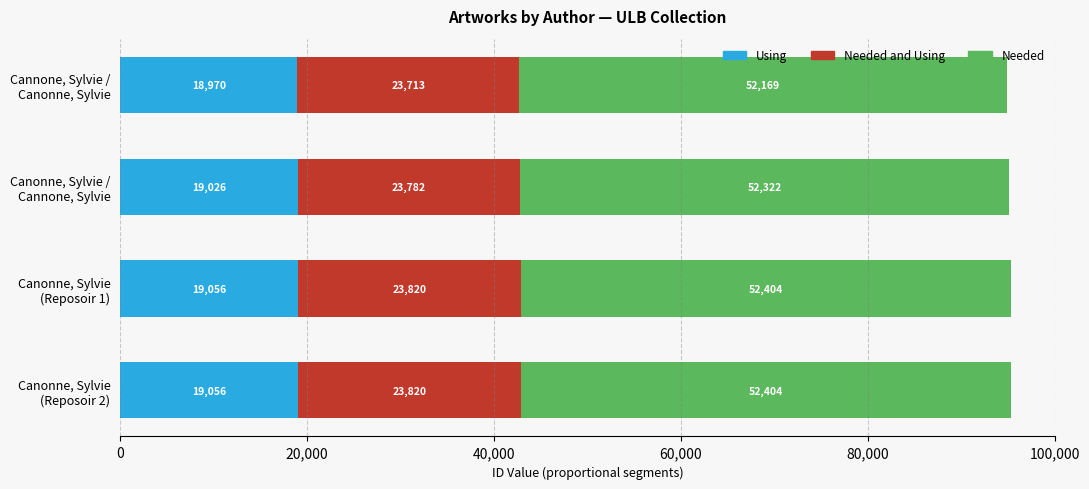

What is the minimum value for Using?

18970.8